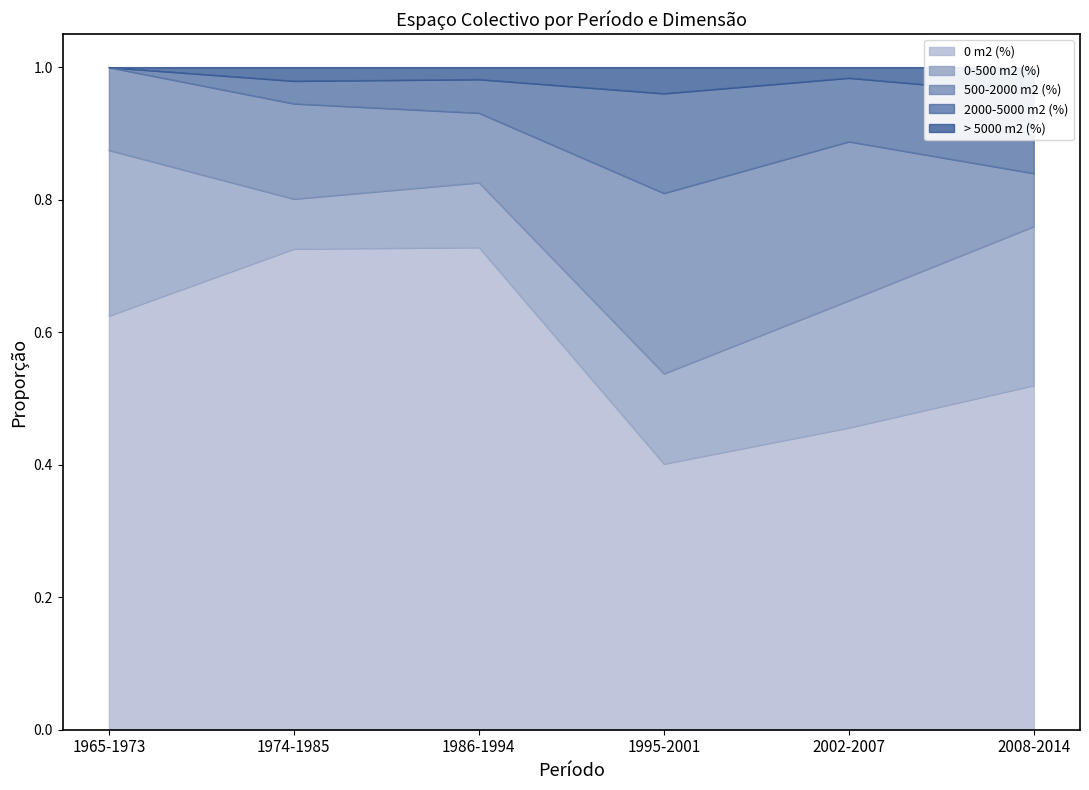

At which category is the sum across all series the highest?

1974-1985